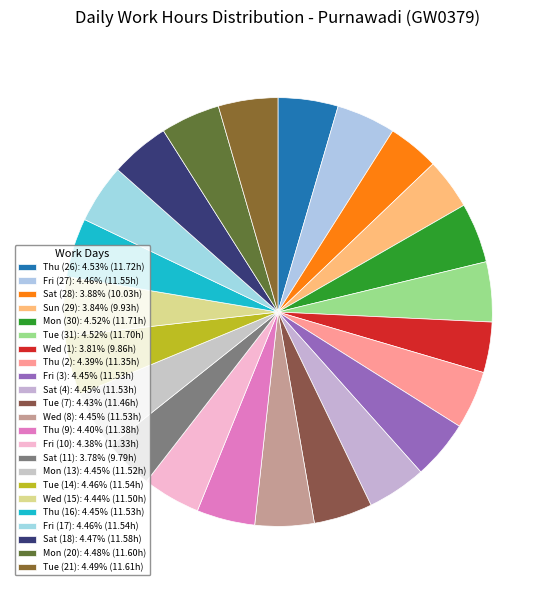

To the nearest percent, what portion does Thu (16) represent?

4%